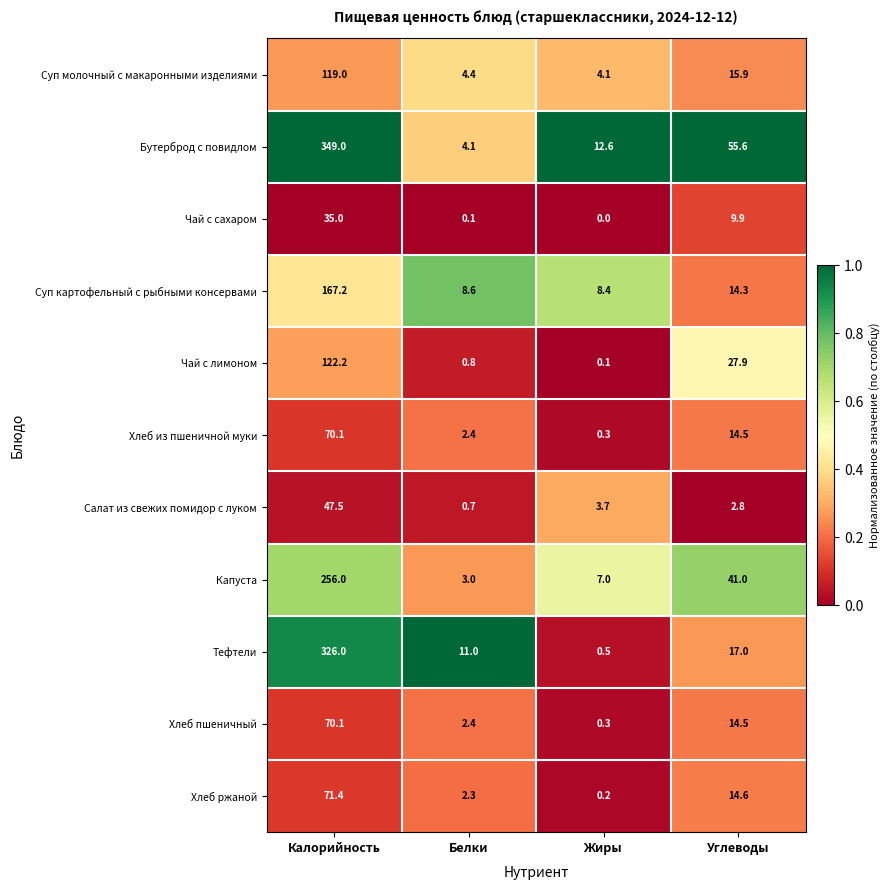

What is the sum of the Бутерброд с повидлом values at Жиры and Калорийность?

361.6